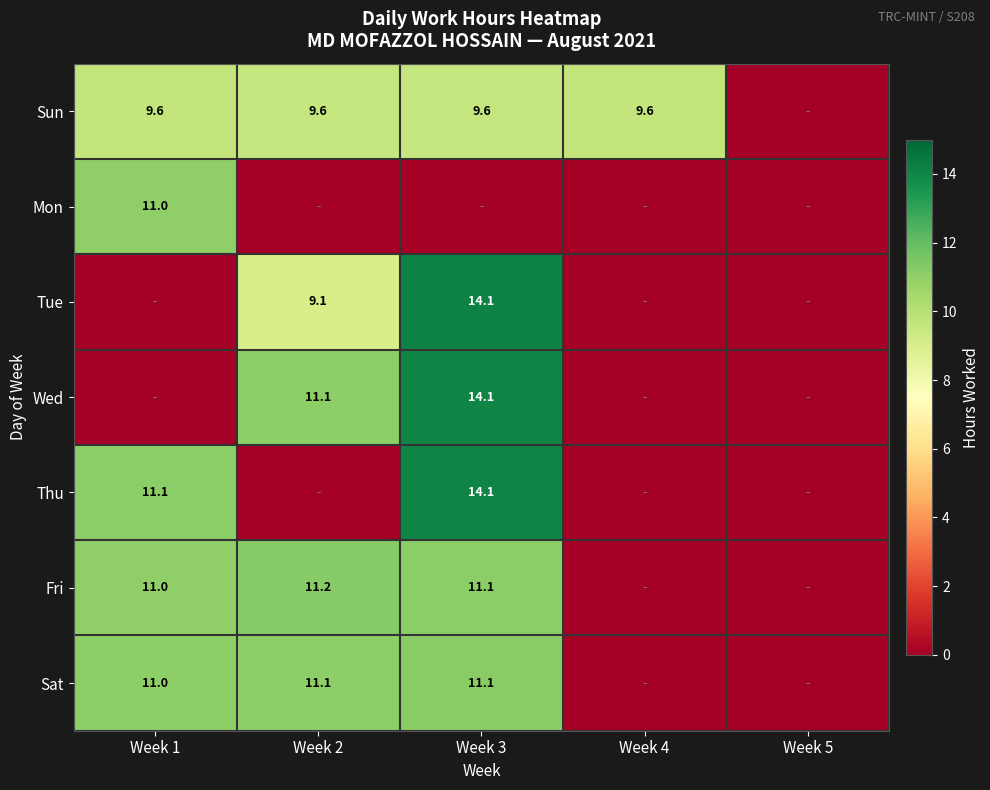

At which category is the sum across all series the highest?

Week 3